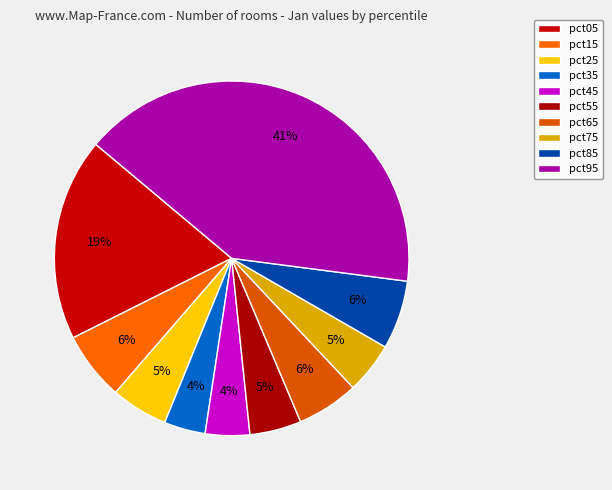

Is there any slice that represents more than half of the pie?

No